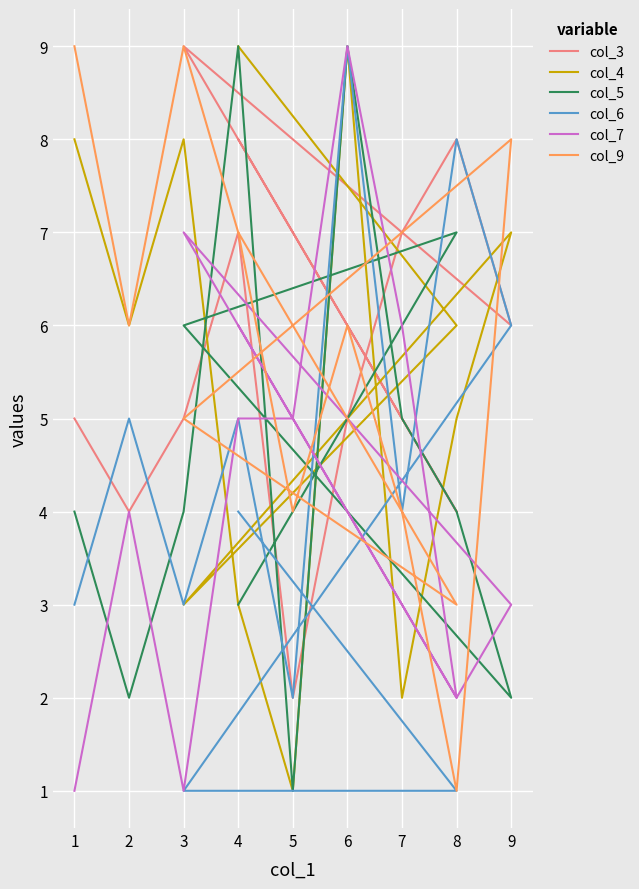

Which series has the largest total across all categories?

col_3